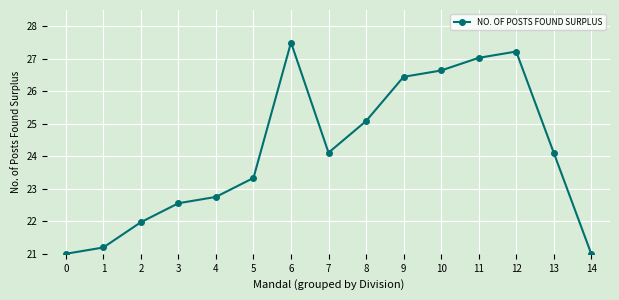

Which has a higher value, 10 or 2?

10